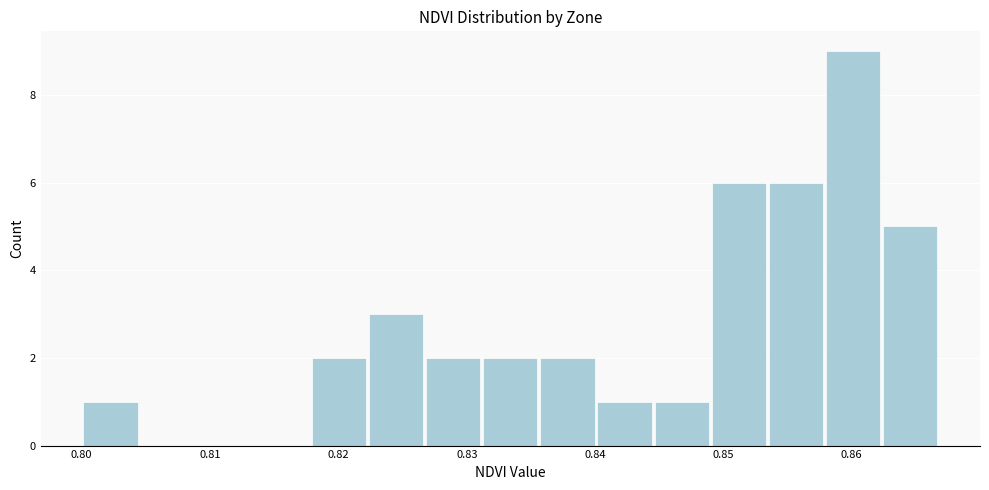

How tall is the bar that spans 0.858 to 0.862 on the x-axis? Neither the bar edges nor the heights are printed on the chart, so give them approximately, as read against the axes.

9